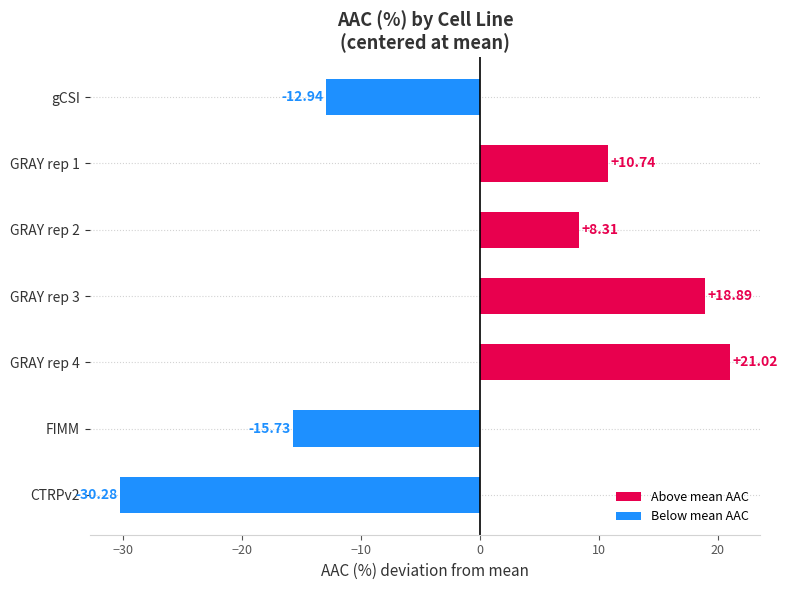

At which category does the chart reach its minimum across all series?

CTRPv2